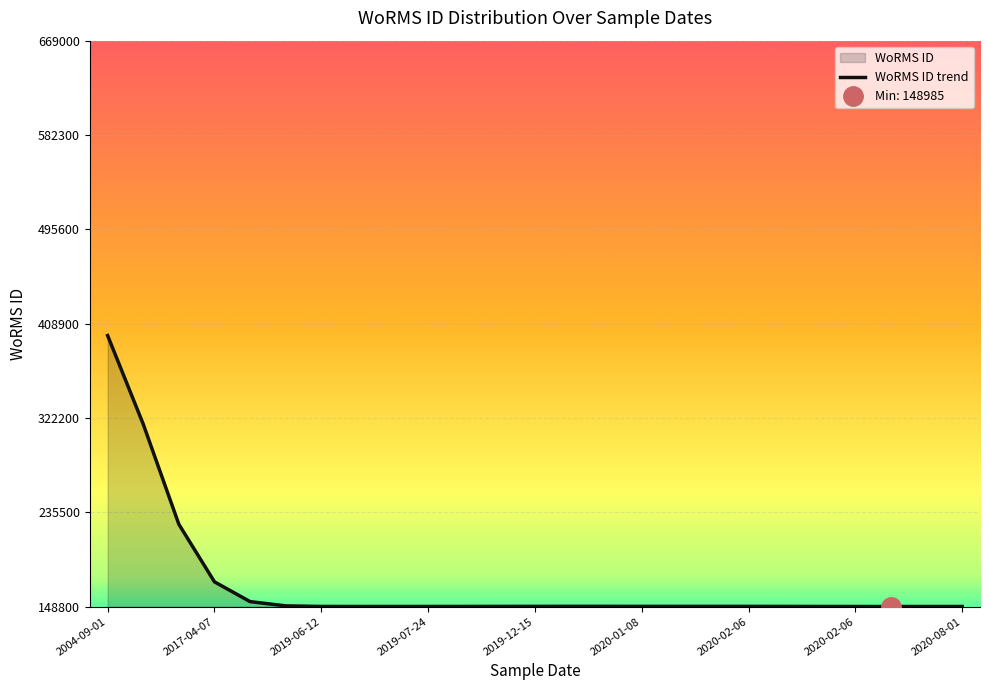

True or false: there are more than 2 points higher than both neighbors.

False